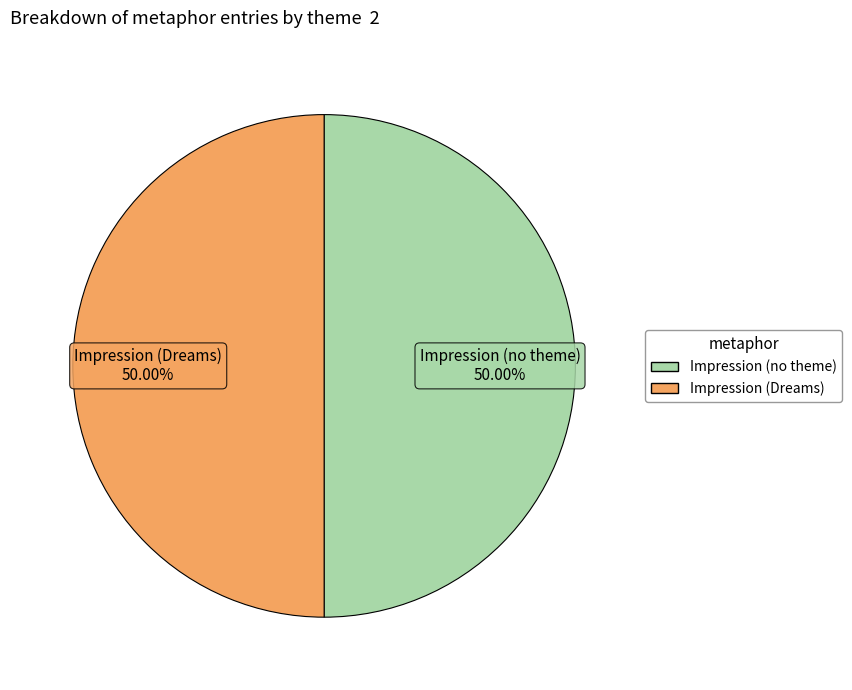

Is the sum of Impression (Dreams) and Impression (no theme) greater than half?

Yes